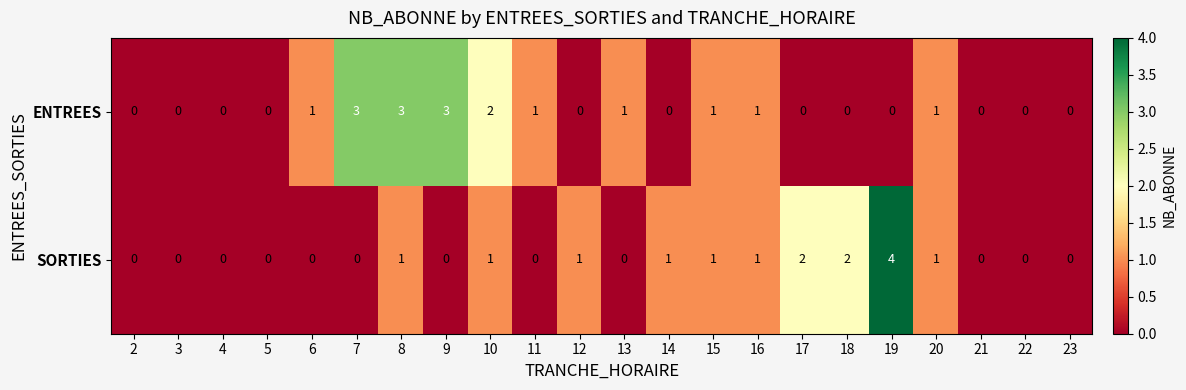

What is the maximum value shown in the chart?

4